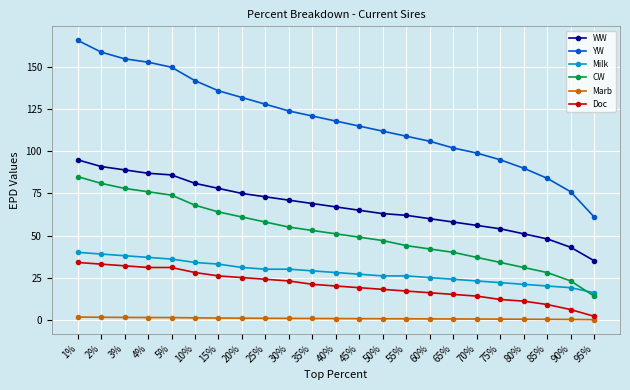

List the labels in order of CW value, smallest first.

95%, 90%, 85%, 80%, 75%, 70%, 65%, 60%, 55%, 50%, 45%, 40%, 35%, 30%, 25%, 20%, 15%, 10%, 5%, 4%, 3%, 2%, 1%